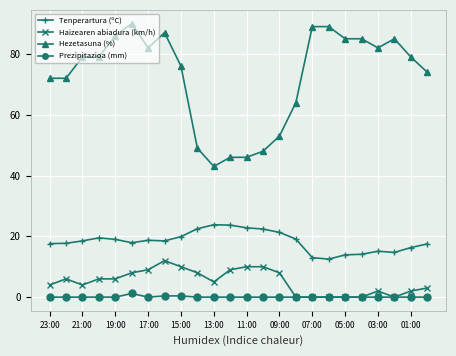

True or false: Hezetasuna (%) and Haizearen abiadura (km/h) cross at least once.

False